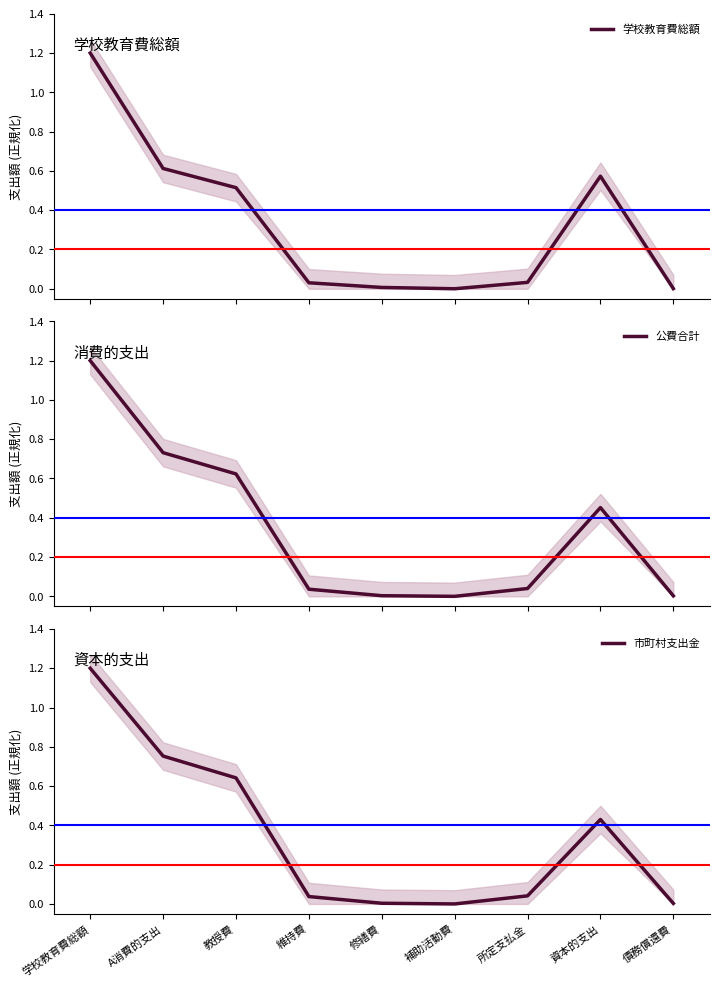

Reading left to right, extract all data points from this chart.

学校教育費総額: 学校教育費総額=1.2	A消費的支出=0.6	教授費=0.5	維持費=0.0	修繕費=0.0	補助活動費=0.0	所定支払金=0.0	資本的支出=0.6	債務償還費=0.0
公費合計: 学校教育費総額=1.2	A消費的支出=0.7	教授費=0.6	維持費=0.0	修繕費=0.0	補助活動費=0.0	所定支払金=0.0	資本的支出=0.5	債務償還費=0.0
市町村支出金: 学校教育費総額=1.2	A消費的支出=0.8	教授費=0.6	維持費=0.0	修繕費=0.0	補助活動費=0.0	所定支払金=0.0	資本的支出=0.4	債務償還費=0.0